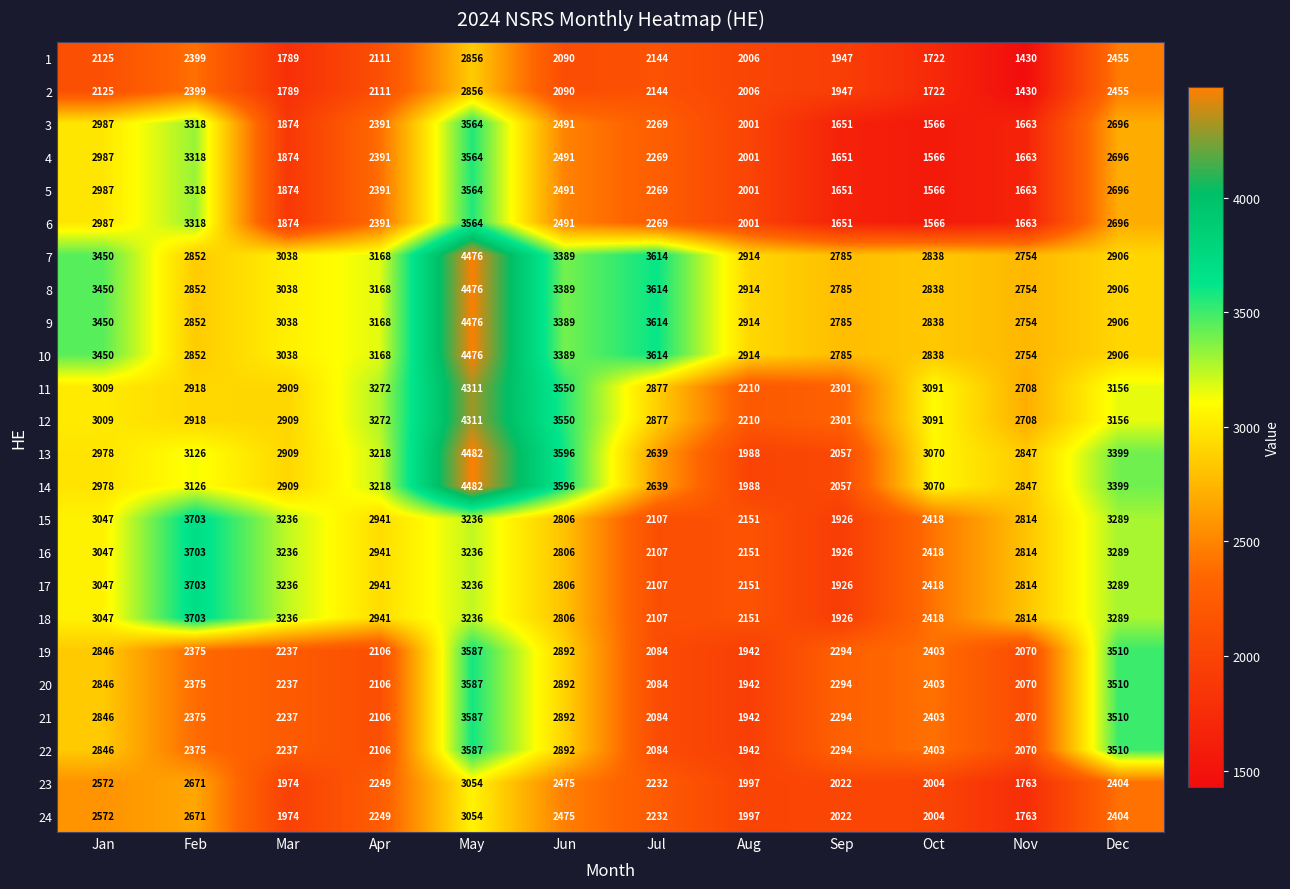

Is the value of 21 at Feb greater than the value of 3 at May?

No